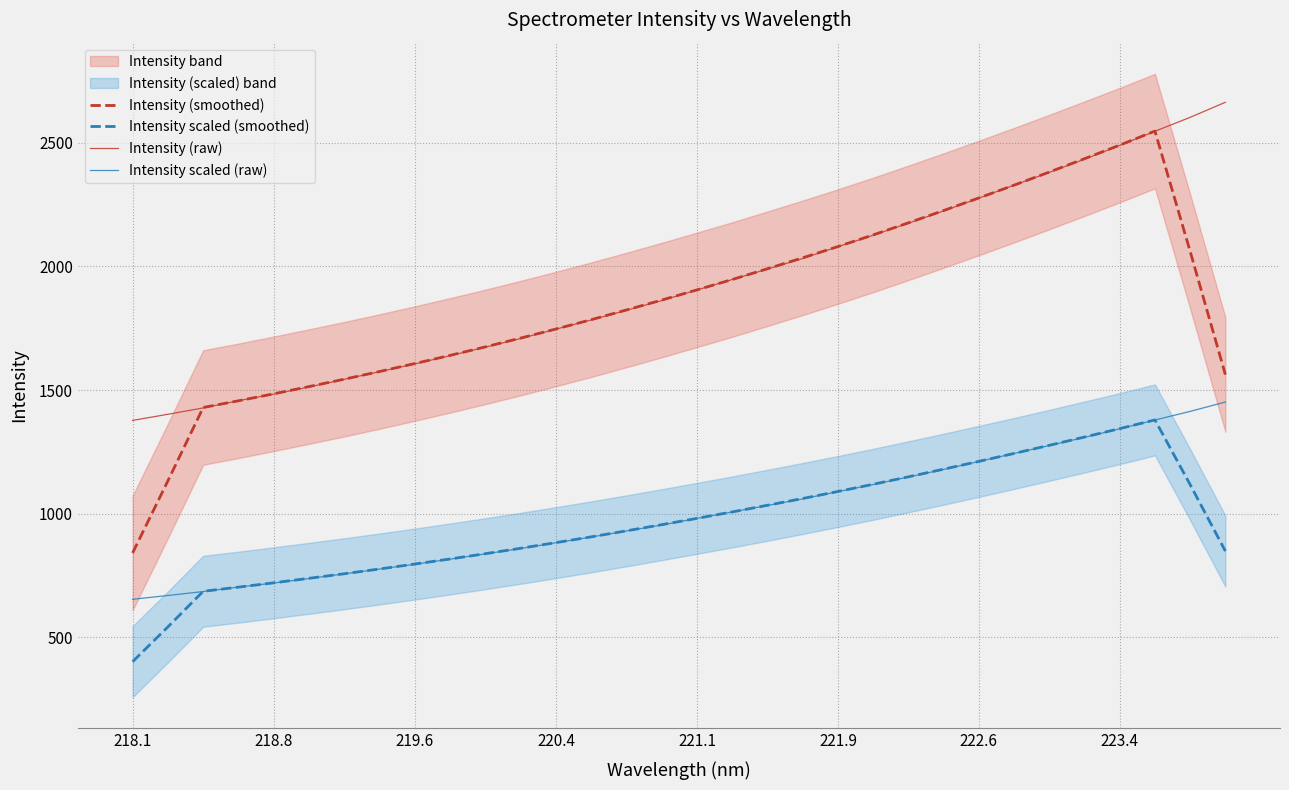

Reading left to right, list all the values displayed in this chart.

Intensity (smoothed): 841.4	1132.7	1429.4	1456.5	1484.7	1514.1	1543.8	1575.0	1607.2	1640.2	1674.6	1710.1	1746.8	1784.4	1823.7	1863.9	1905.0	1946.9	1990.4	2034.7	2080.2	2127.3	2176.0	2225.8	2276.7	2328.4	2381.4	2435.5	2490.3	2547.0	2060.4	1562.5
Intensity scaled (smoothed): 401.6	542.3	686.2	703.0	720.5	738.7	757.2	776.5	796.5	816.9	838.2	860.2	883.0	906.4	930.7	955.6	981.1	1007.1	1034.1	1061.5	1089.7	1118.9	1149.1	1180.0	1211.6	1243.6	1276.5	1310.0	1344.0	1379.2	1117.4	848.8
Intensity (raw): 1377.2	1402.0	1427.6	1456.9	1483.4	1512.4	1543.3	1574.3	1605.8	1639.0	1673.5	1708.4	1746.2	1783.3	1822.6	1861.7	1904.8	1946.9	1989.1	2032.0	2079.5	2125.9	2174.7	2224.2	2275.9	2328.5	2380.1	2433.4	2489.1	2546.4	2602.7	2663.6
Intensity scaled (raw): 653.9	669.2	685.1	703.3	719.7	737.7	756.9	776.1	795.6	816.2	837.5	859.2	882.6	905.7	930.0	954.2	980.9	1007.1	1033.2	1059.9	1089.3	1118.0	1148.3	1179.0	1211.1	1243.6	1275.7	1308.7	1343.3	1378.8	1413.7	1451.4